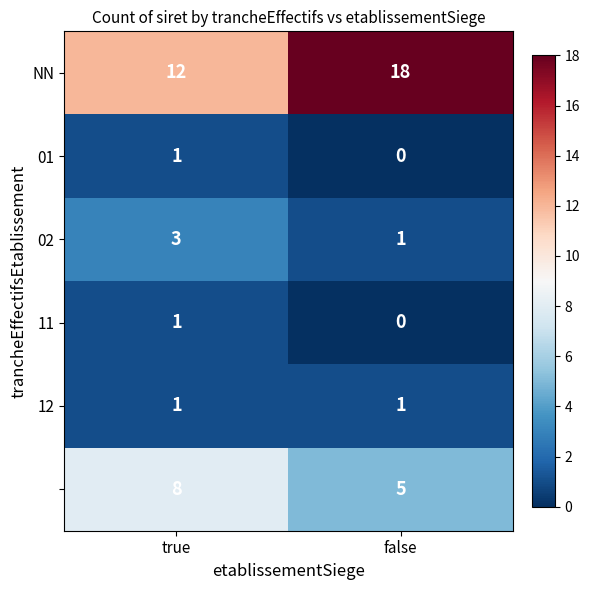

What is the total value across all series at true?

26